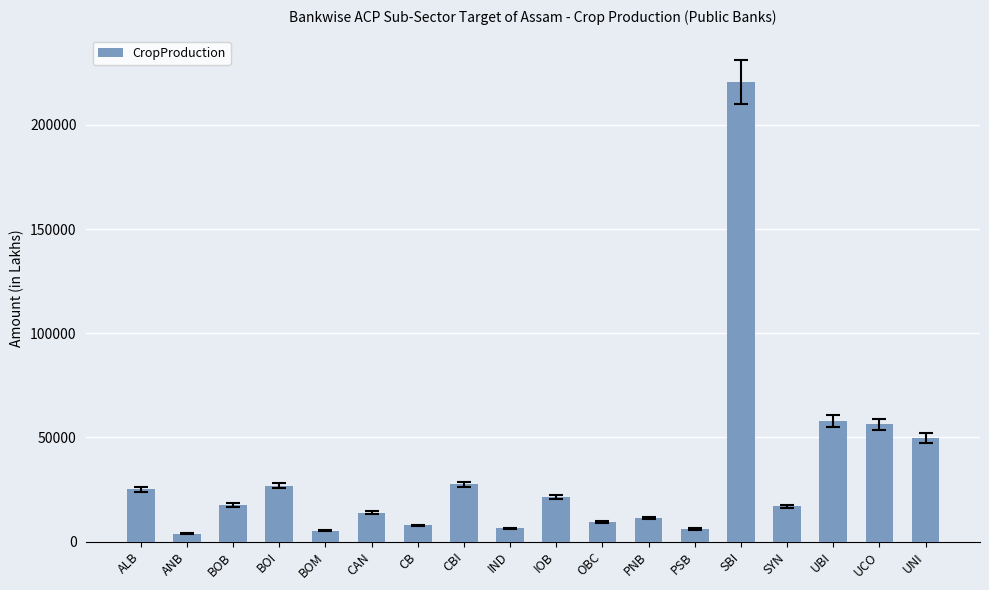

What is the minimum value shown in the chart?

3722.2